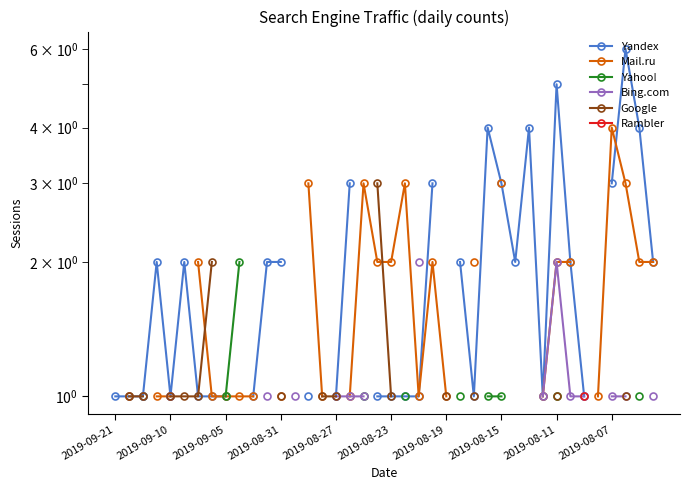

Between 2019-09-05 and 2019-09-21, which is larger?

2019-09-05